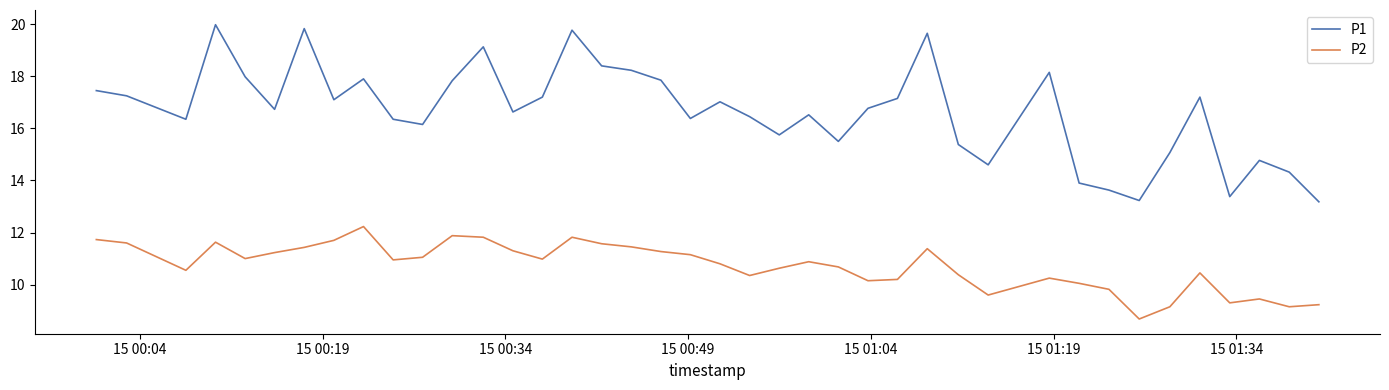

What is the greatest value displayed?

20.0